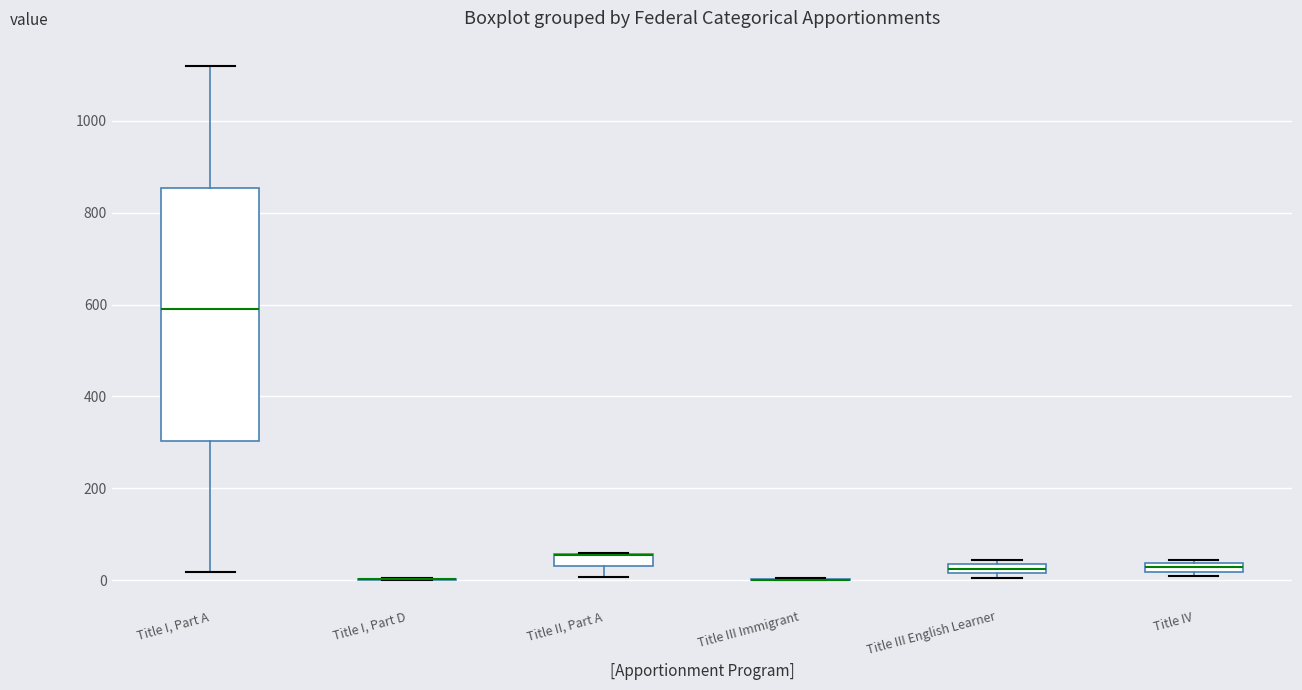

Which box is the tallest, from its lower edge to its upper edge?

Title I, Part A